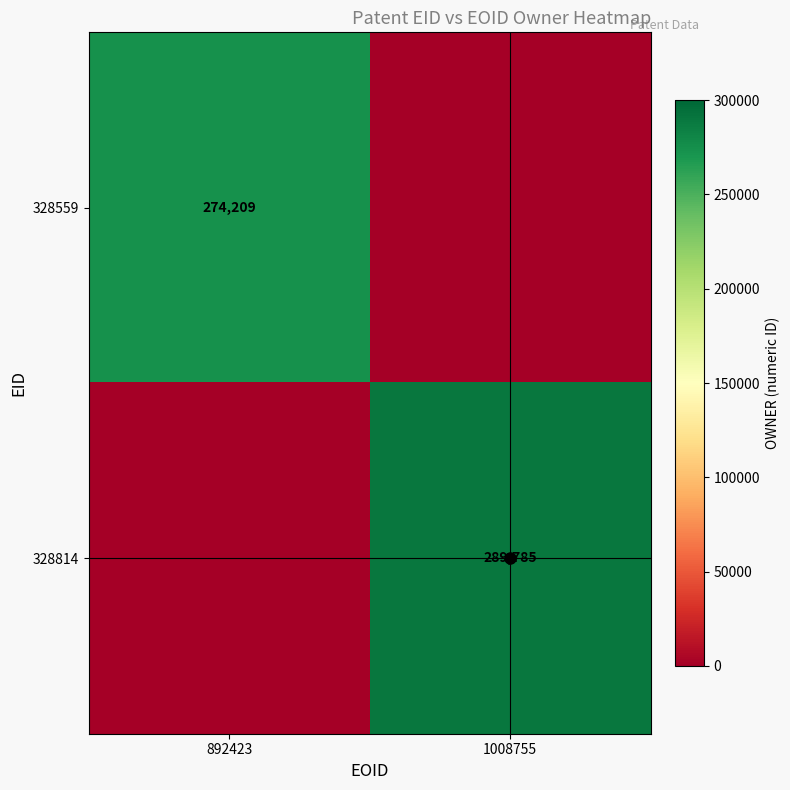

What is the total value across all series at 1008755?

289785